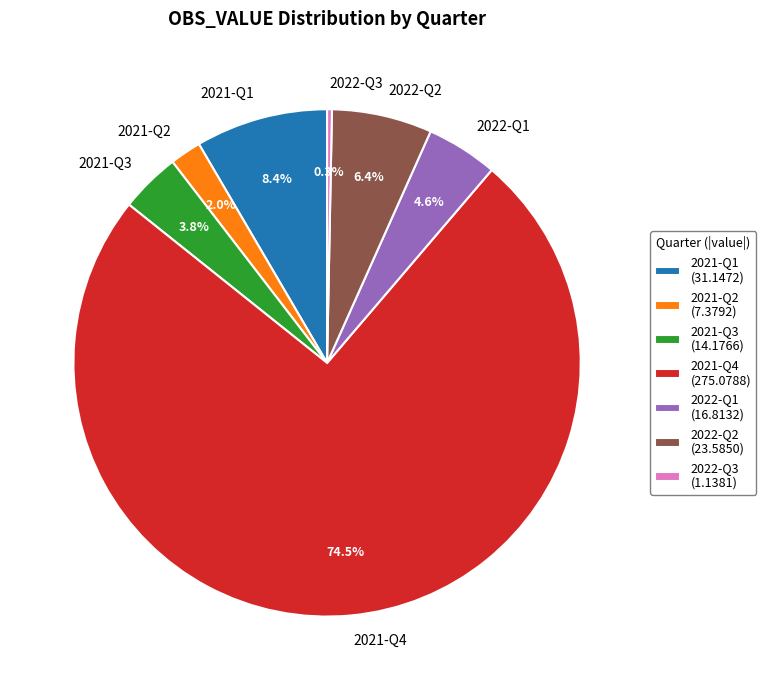

Does 2021-Q3 represent more than half of the total?

No